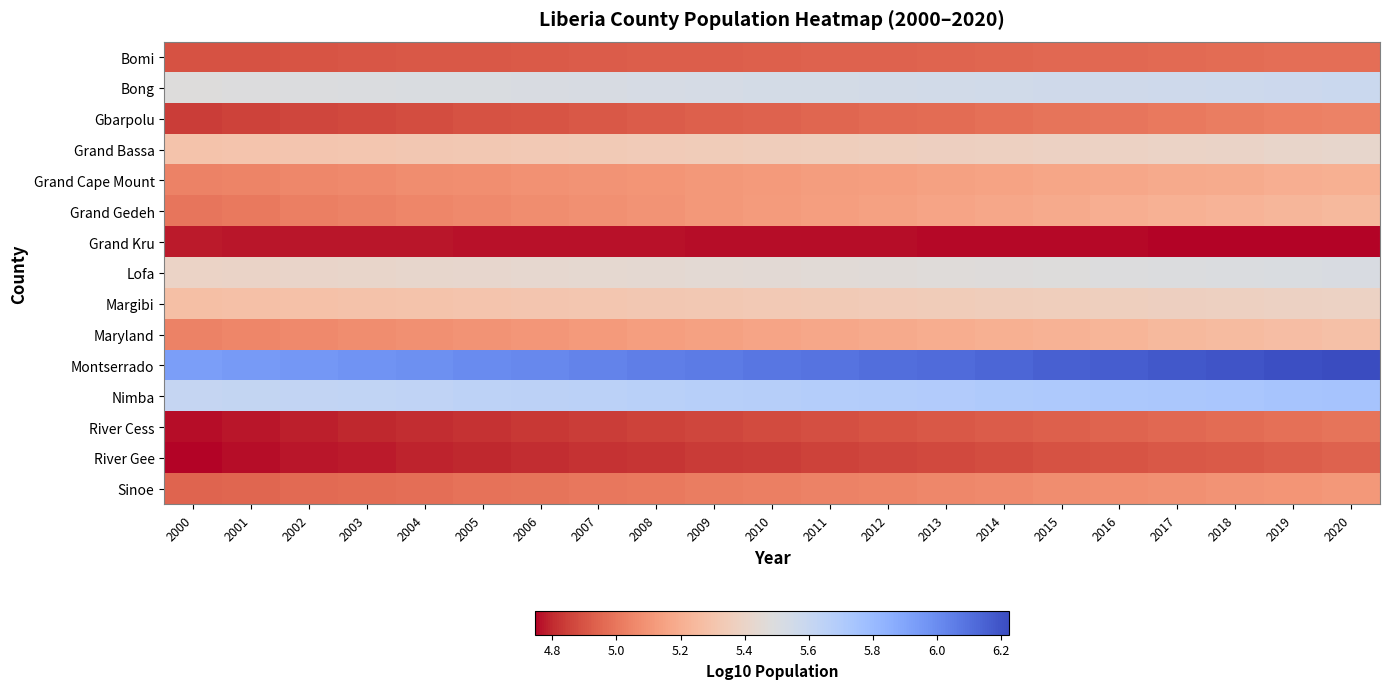

At 2017, list the series in order from smallest to largest.

Grand Kru, River Gee, River Cess, Bomi, Gbarpolu, Sinoe, Grand Cape Mount, Grand Gedeh, Maryland, Margibi, Grand Bassa, Lofa, Bong, Nimba, Montserrado